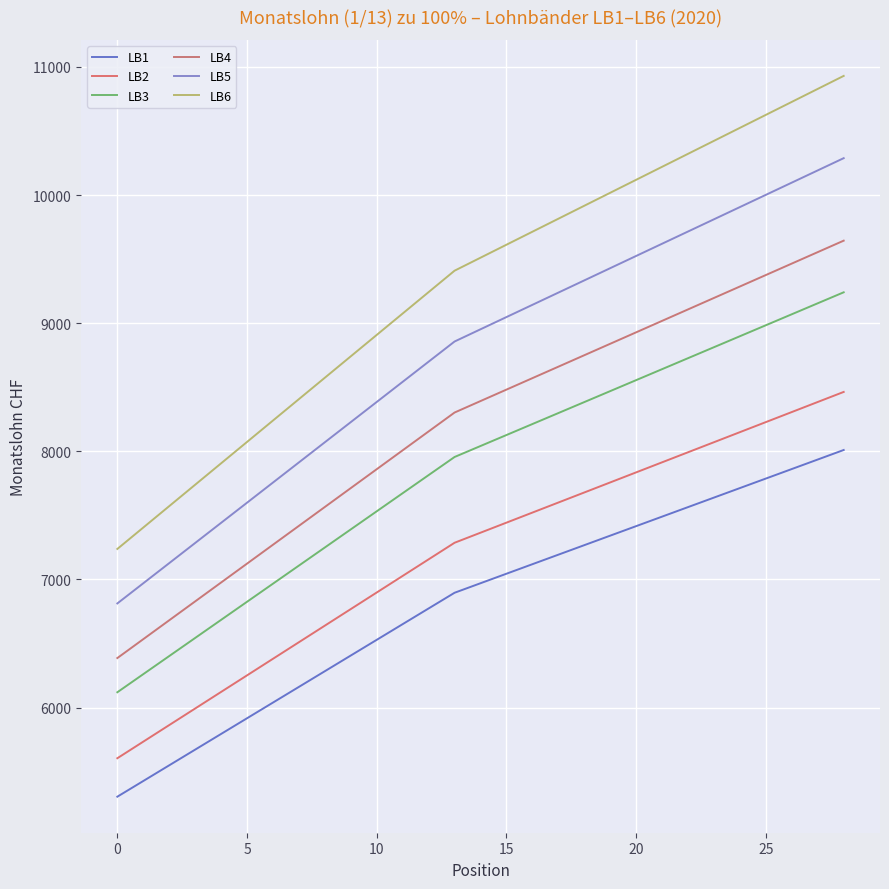

What is the difference between the maximum and minimum values in the LB6 series?

3691.4